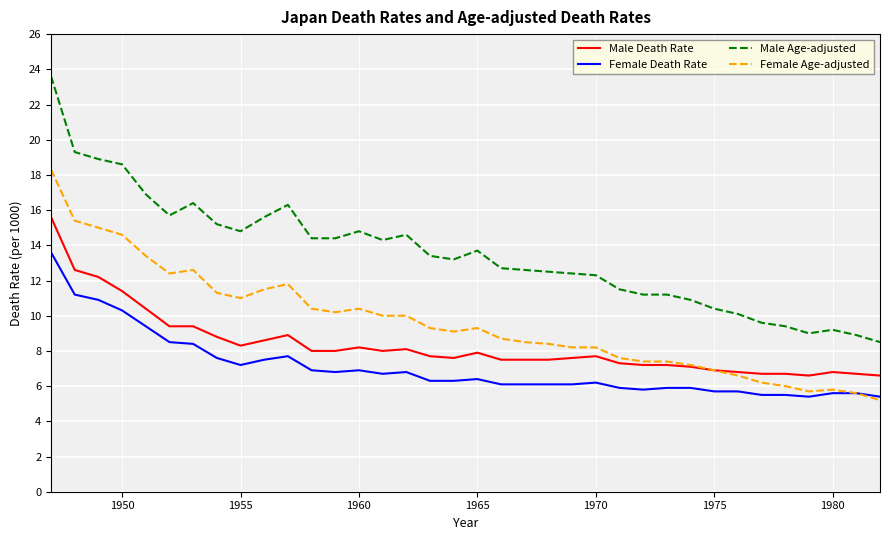

Which series has the largest total across all categories?

Male Age-adjusted